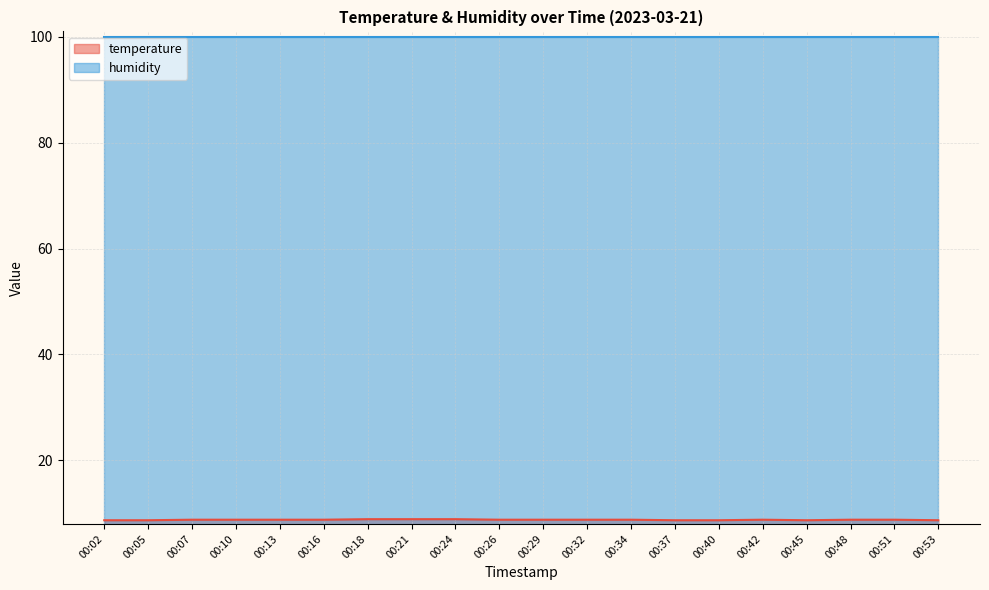

What is the minimum value shown in the chart?

8.7